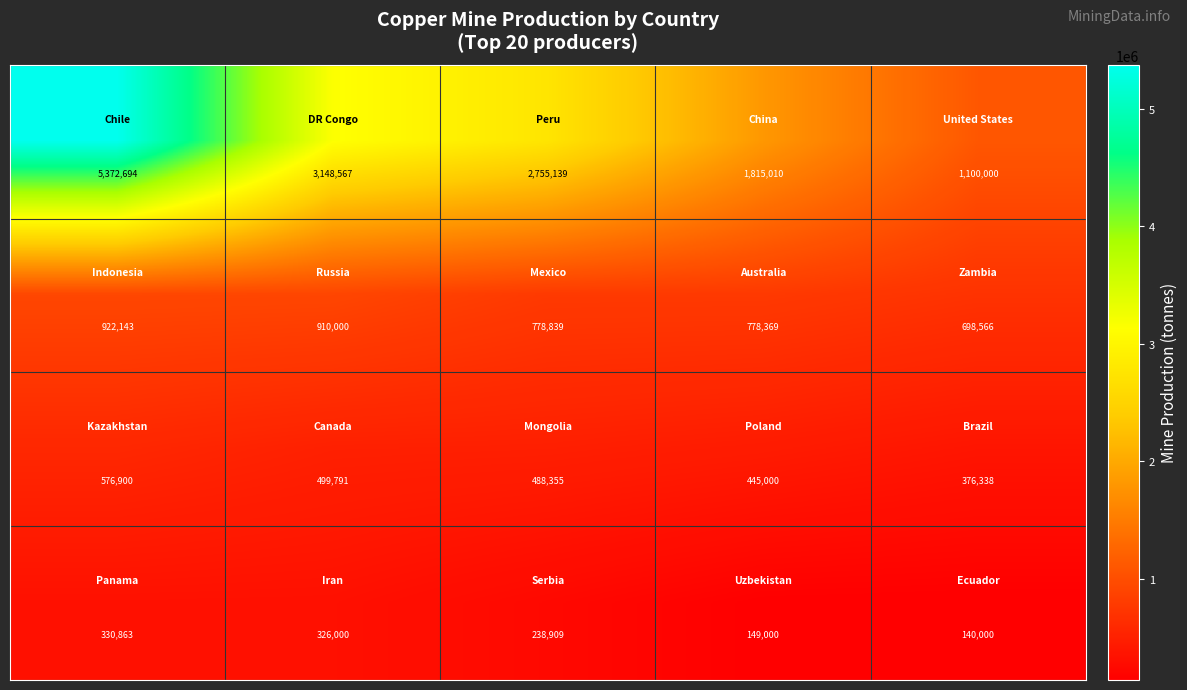

How many distinct data groups are displayed?

4